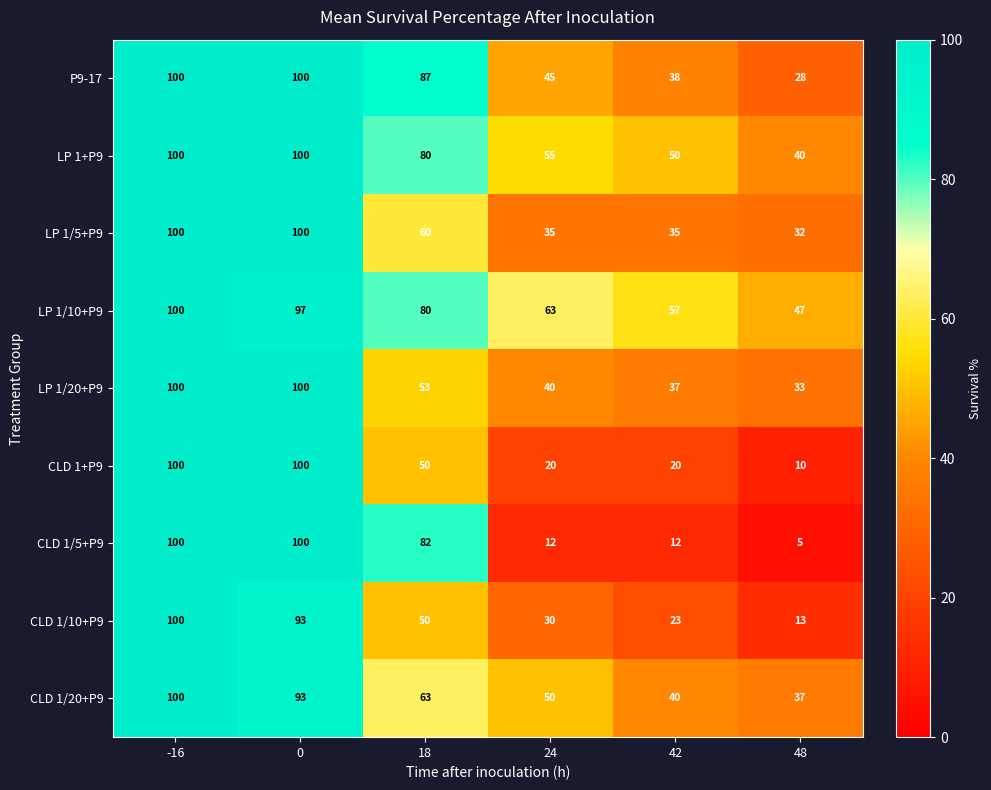

Rank the series at 48 from lowest to highest value.

CLD 1/5+P9, CLD 1+P9, CLD 1/10+P9, P9-17, LP 1/5+P9, LP 1/20+P9, CLD 1/20+P9, LP 1+P9, LP 1/10+P9